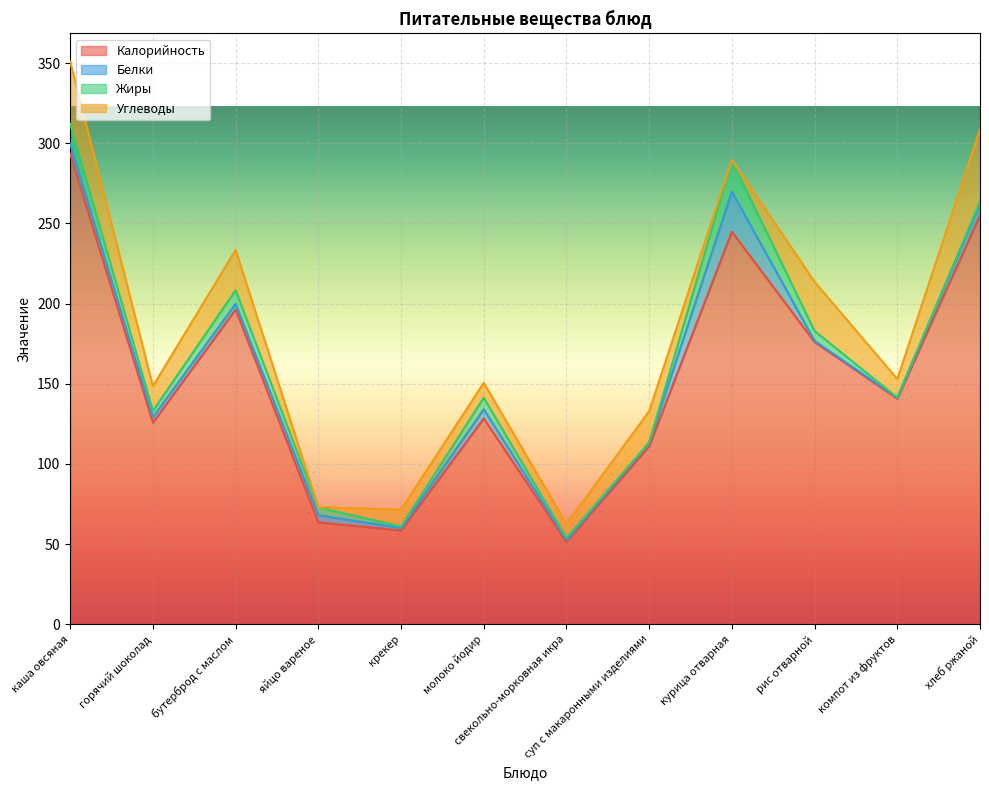

At which category is the sum across all series the highest?

каша овсяная